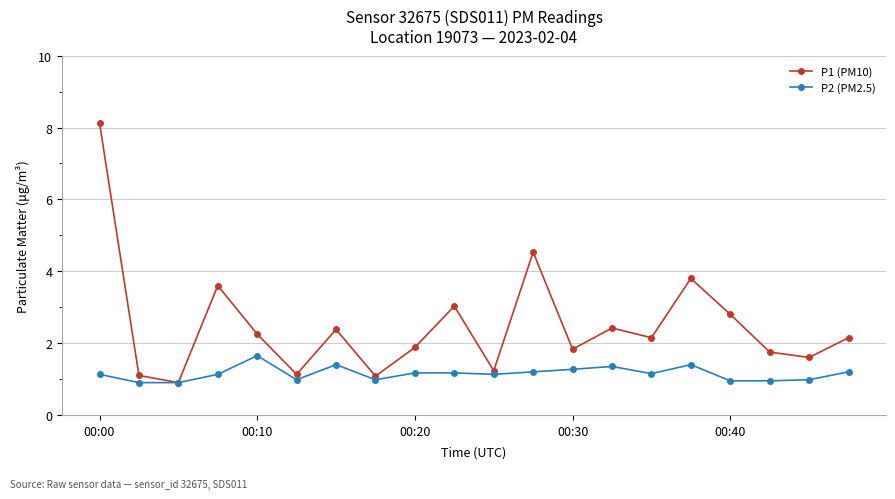

How many values in the P1 (PM10) series are below 2?

9